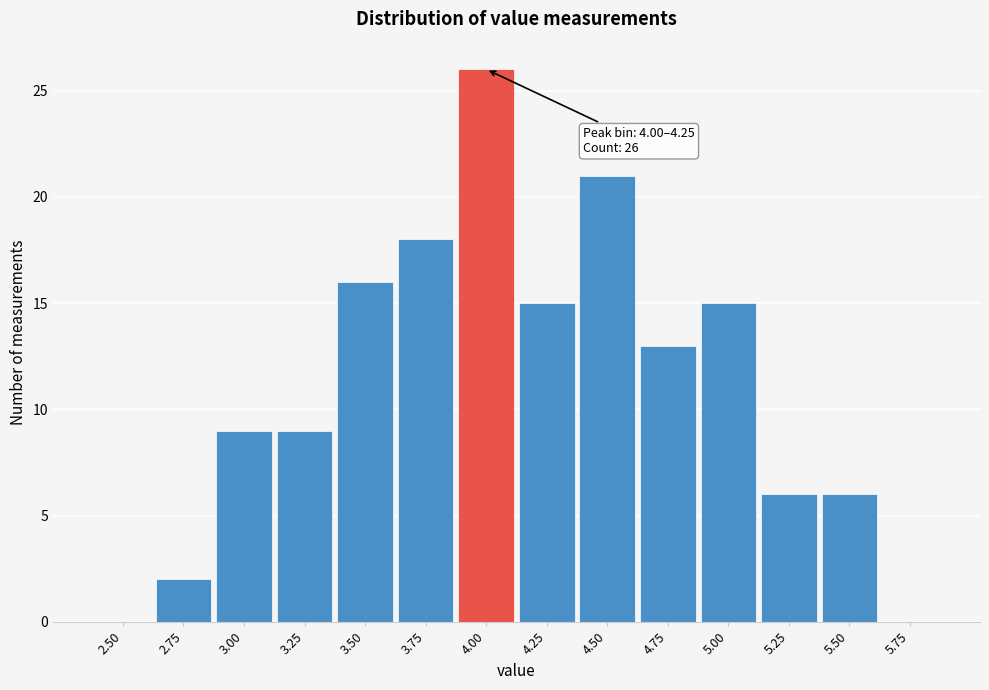

The value at 5.50 is 6. True or false?

True